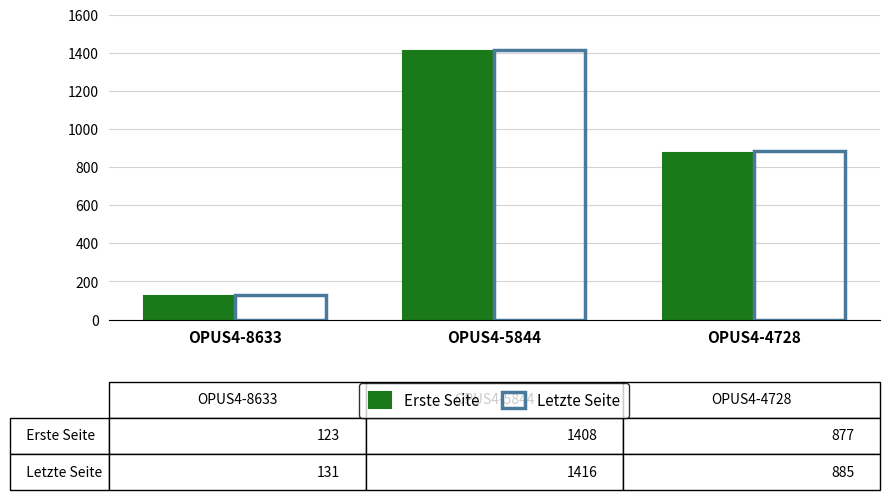

Are the bars horizontal?

No